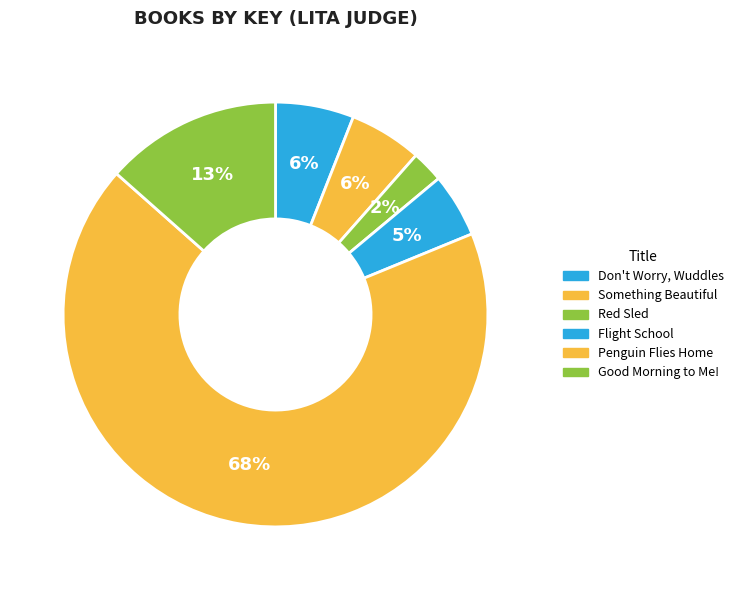

How many slices are in this pie chart?

6